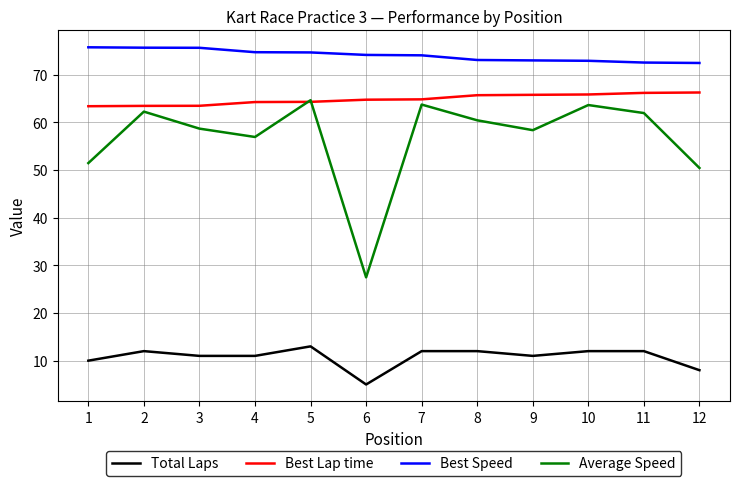

True or false: Average Speed and Best Speed intersect in this chart.

False